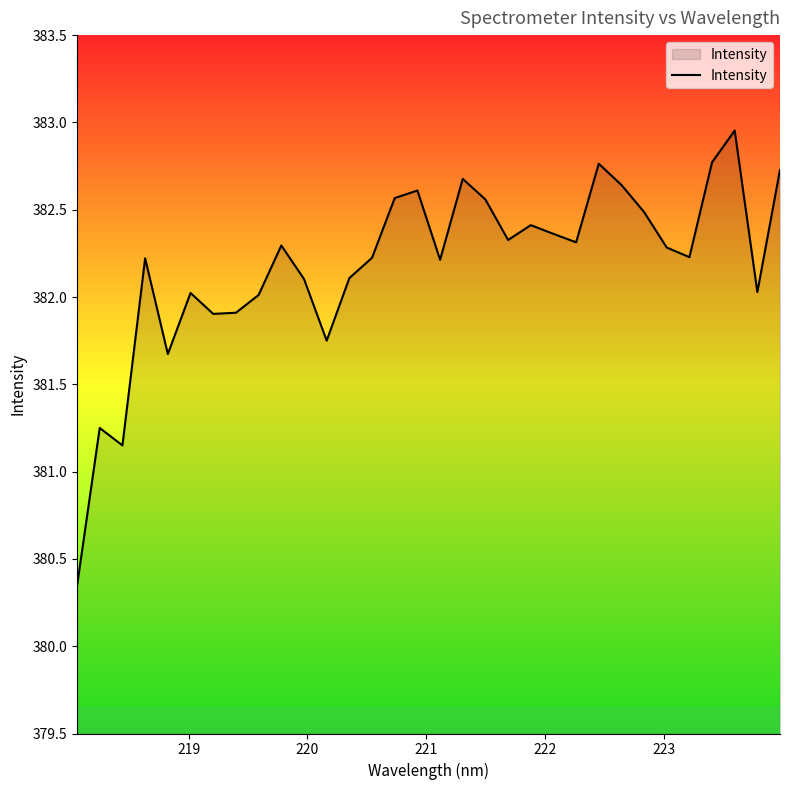

What is the difference between the maximum and minimum values?

2.6